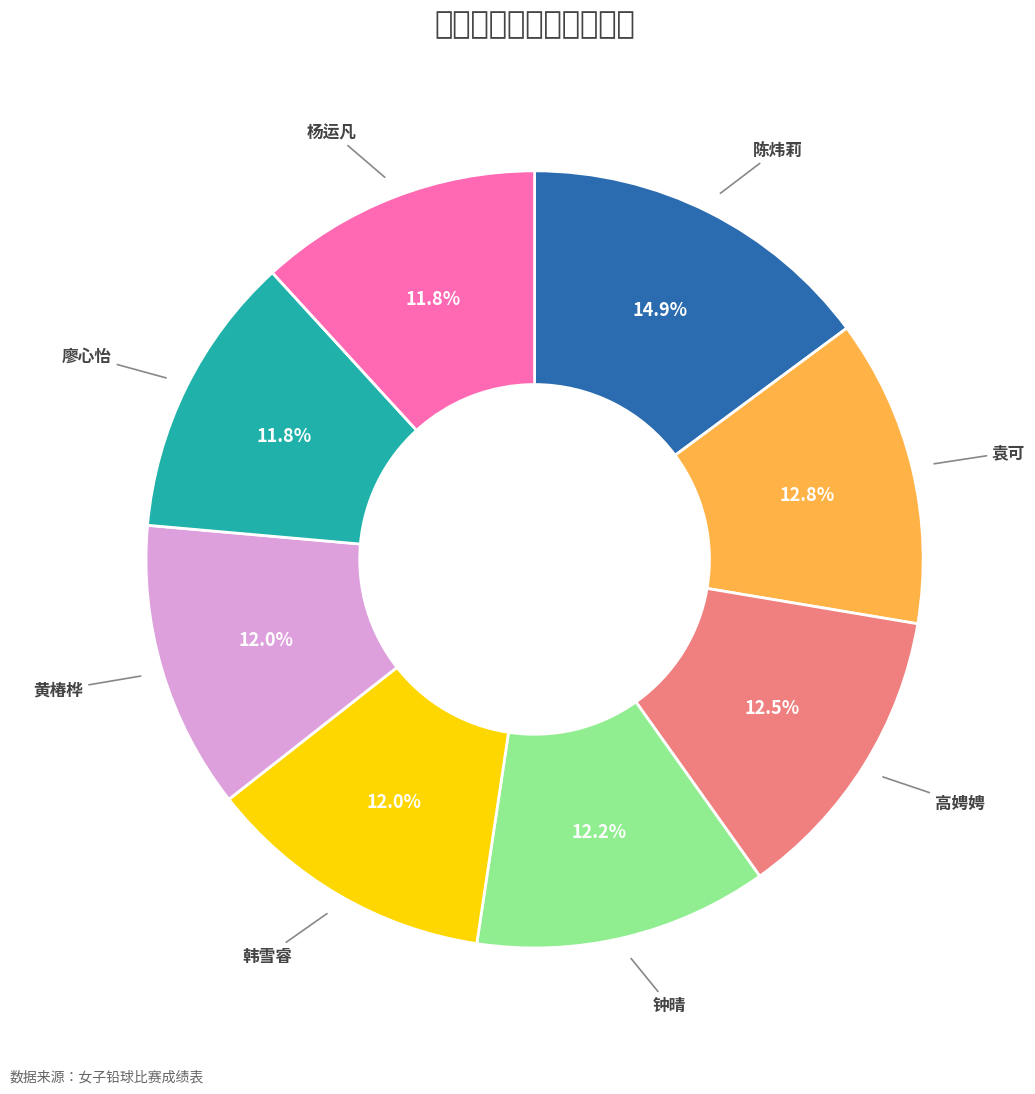

Count the number of slices in the pie.

8